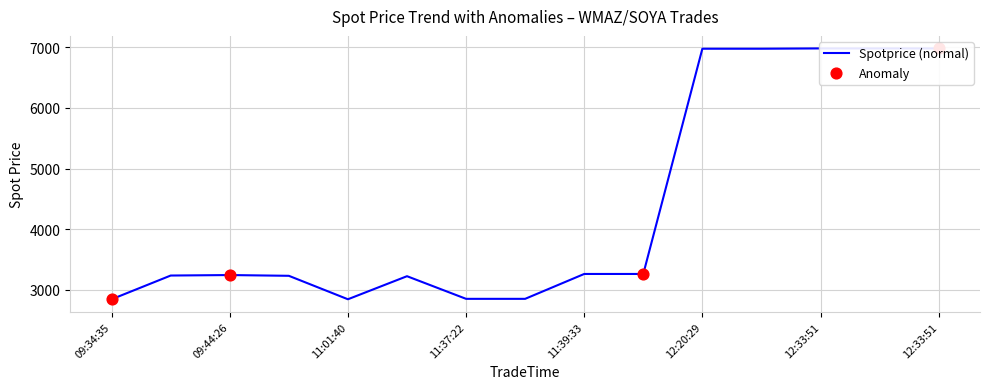

What is the ratio of the value at 11:37:22 to the value at 12:20:29?

0.4